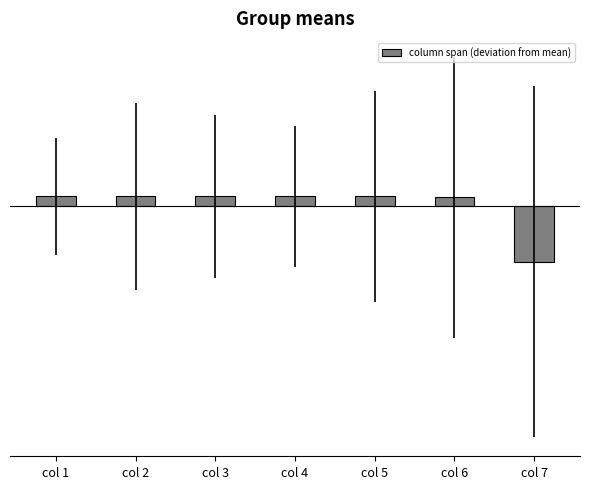

Does the chart contain any negative values?

Yes